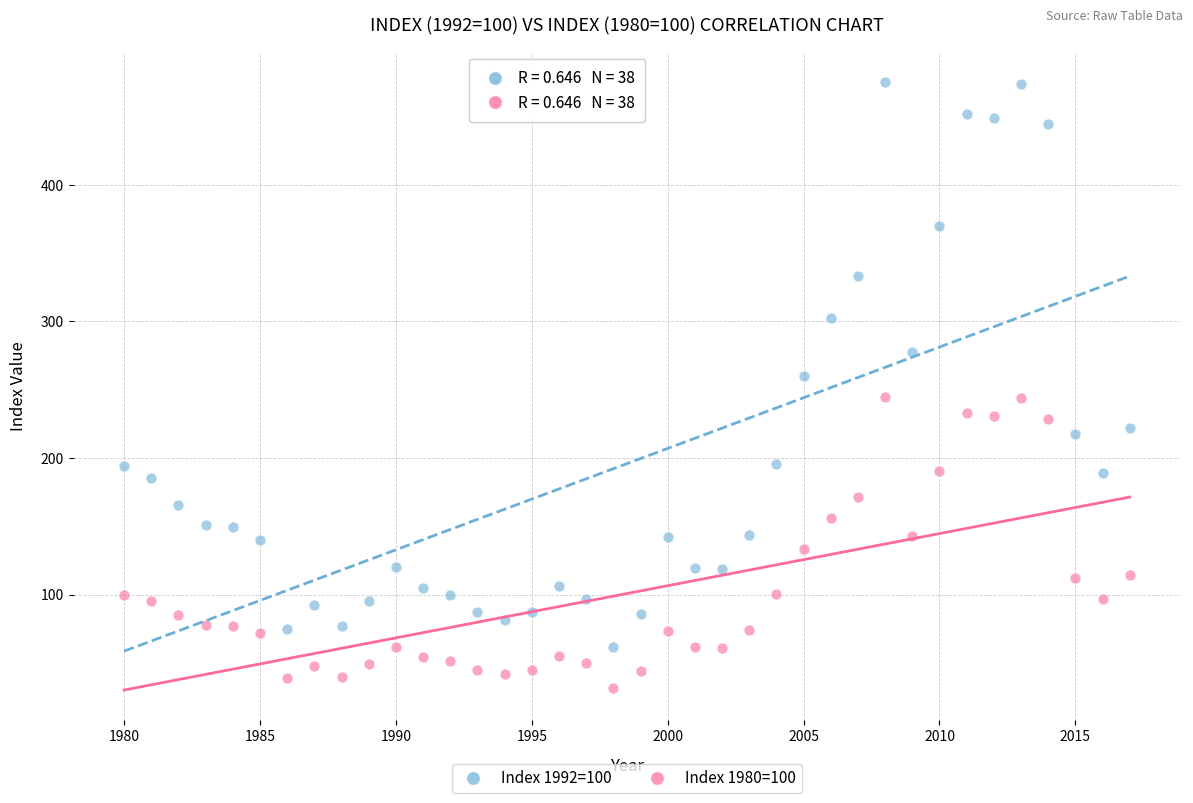

Across all data points, what is the range of X values (max minus min)?

37.0